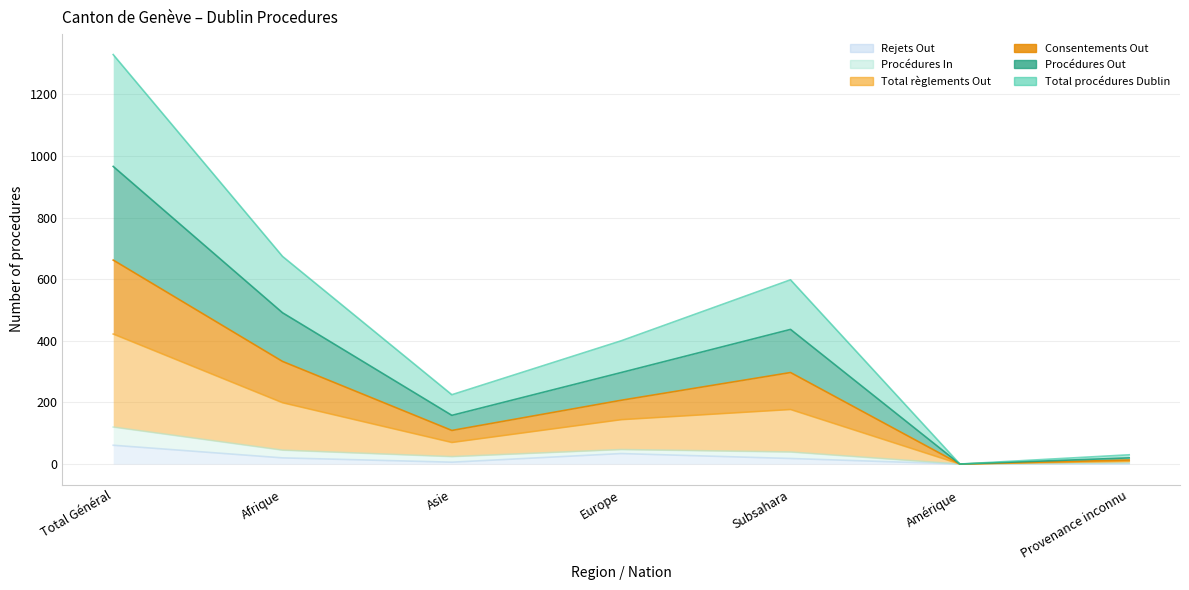

True or false: Rejets Out and Procédures Out cross at least once.

False